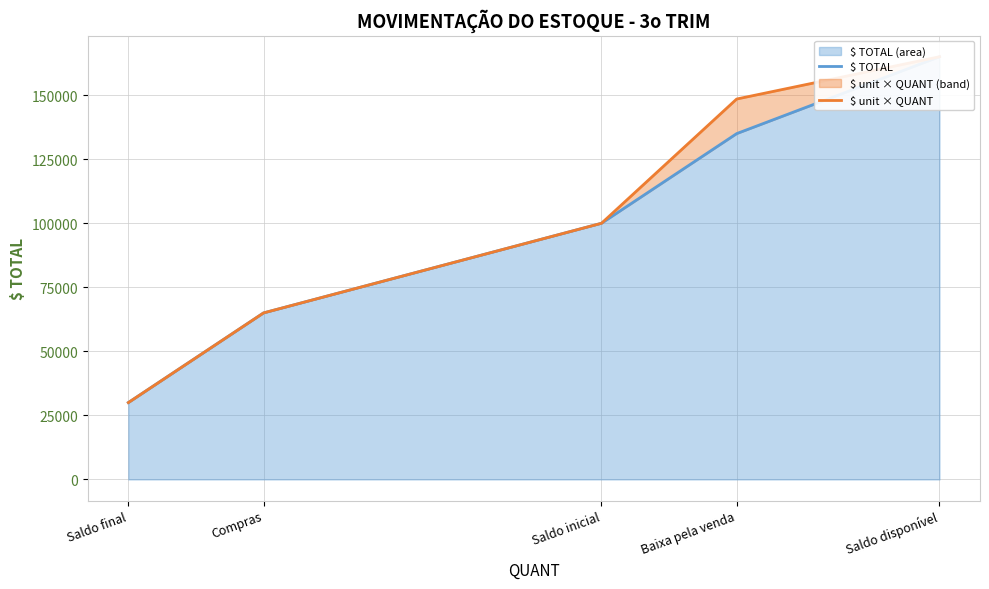

The $ unit × QUANT series shows 65000 at Compras. True or false?

True